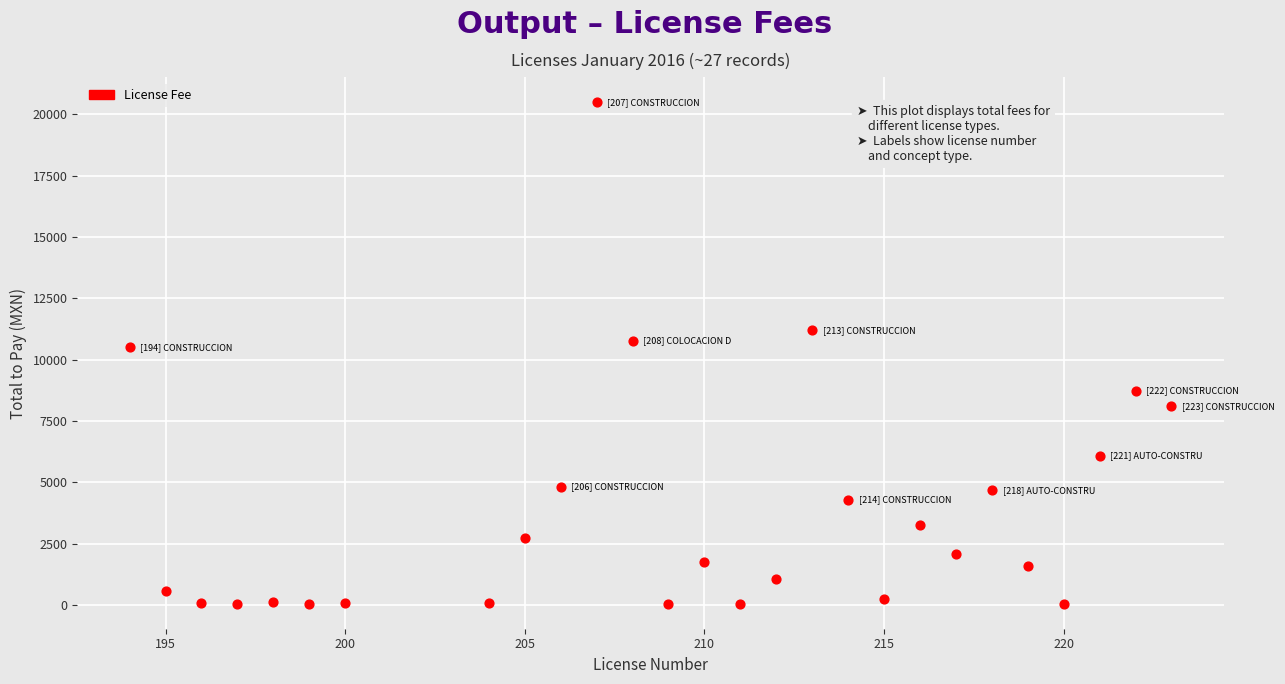

What Y value in the scatter plot is closest to 10270?

10503.0